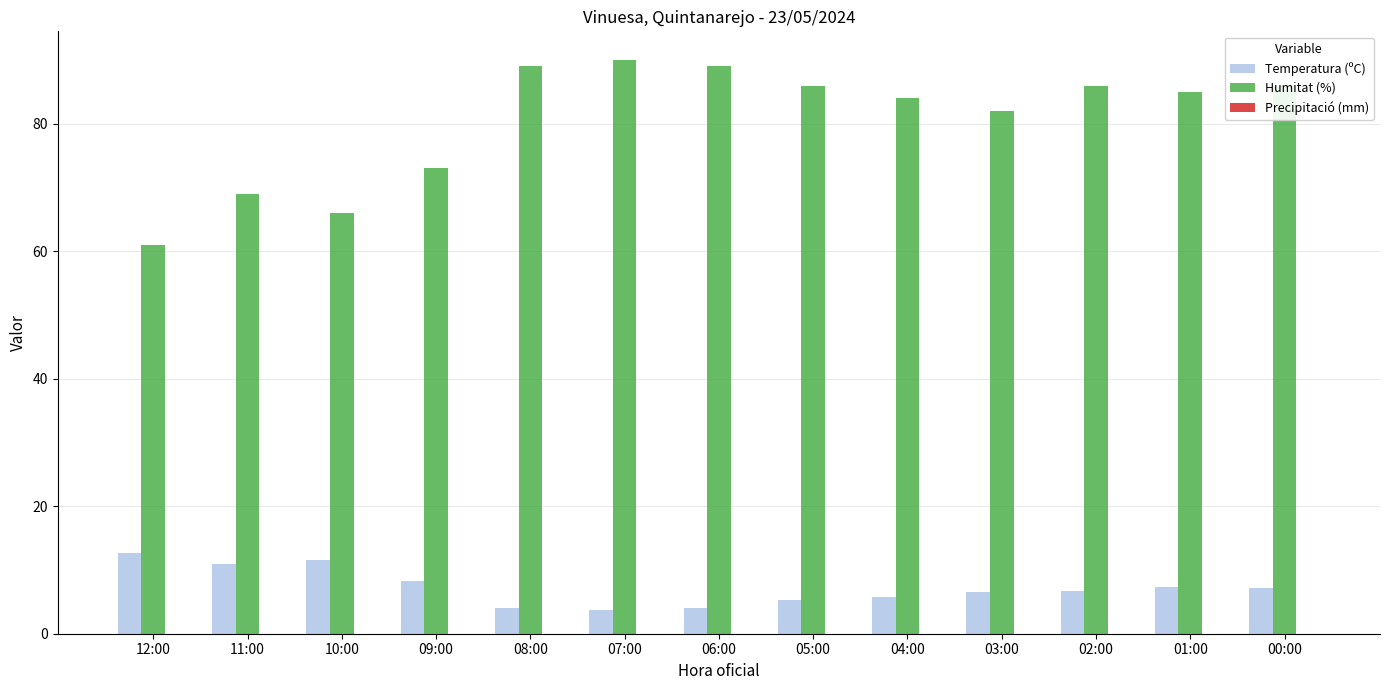

Which series has the largest total across all categories?

Humitat (%)